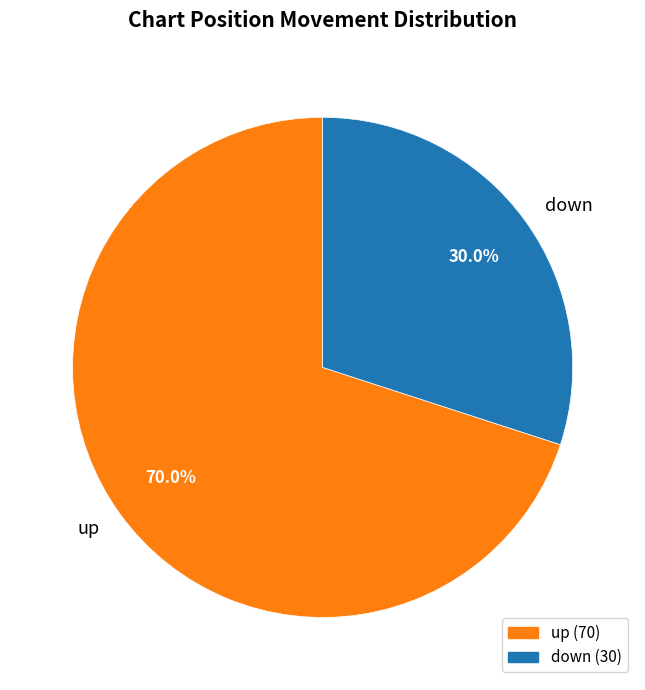

What percentage is the down slice, to the nearest percent?

30%